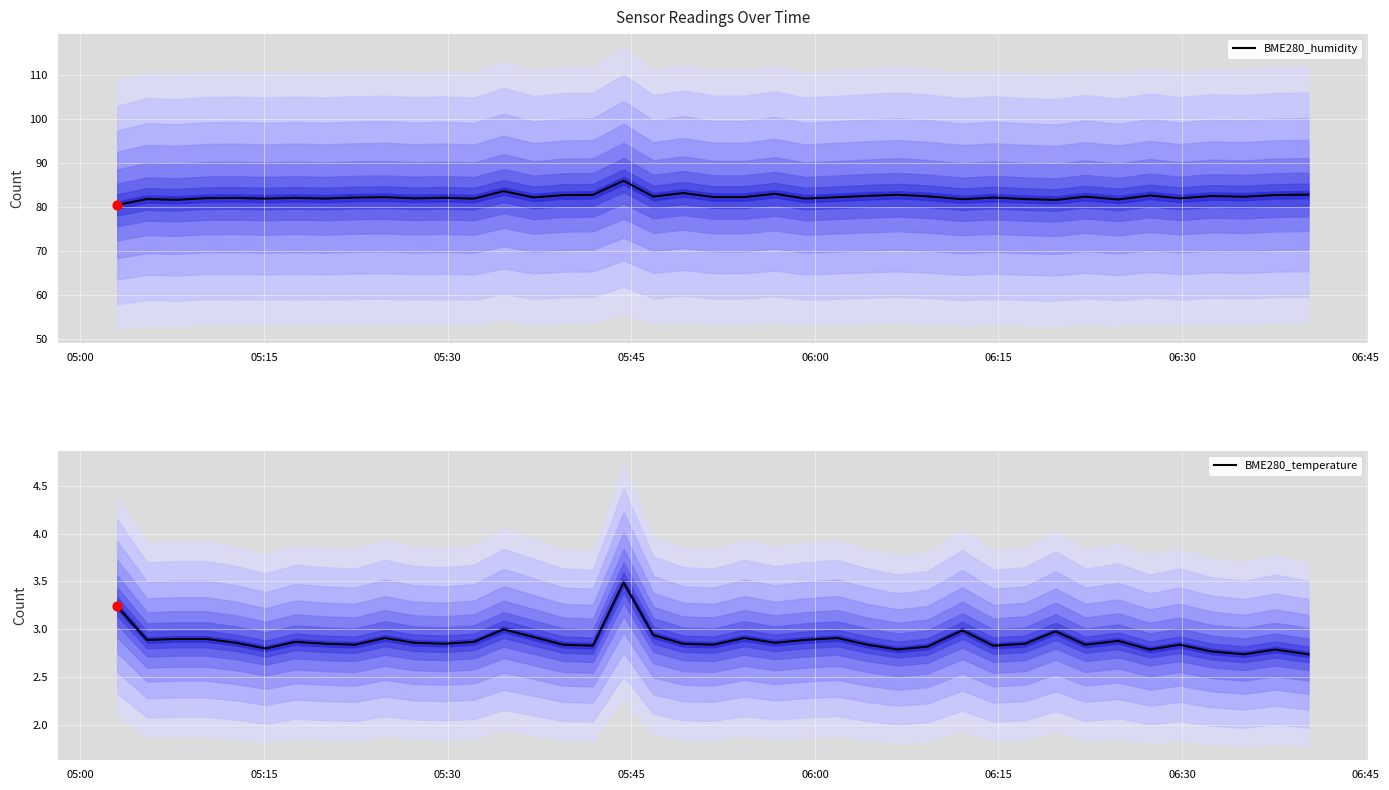

Which series contains the highest Y value?

BME280_humidity